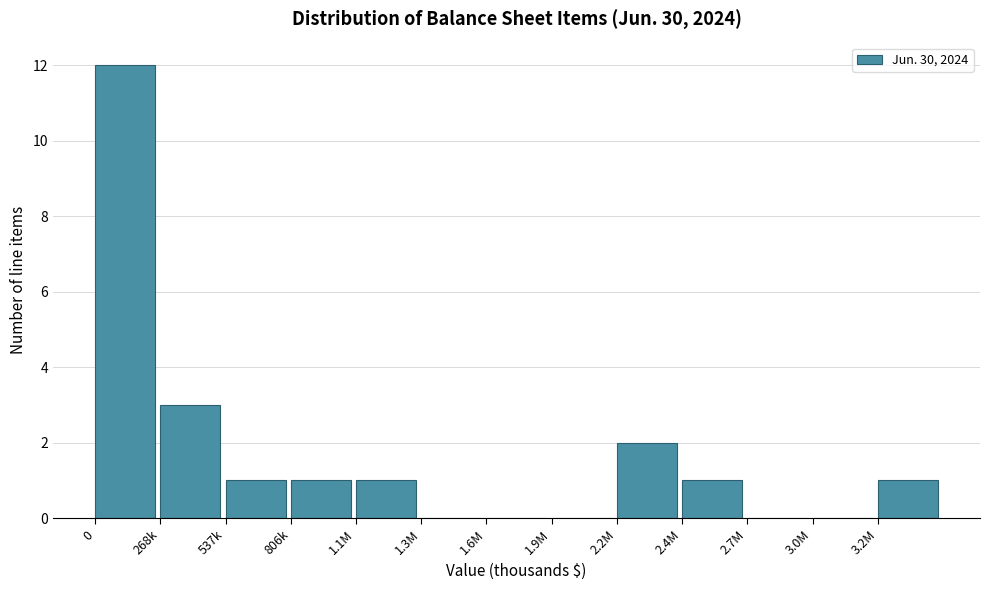

Reading right to left, what are all the values shown in this chart?

3.2M=1	3.0M=0	2.7M=0	2.4M=1	2.2M=2	1.9M=0	1.6M=0	1.3M=0	1.1M=1	806k=1	537k=1	268k=3	0=12